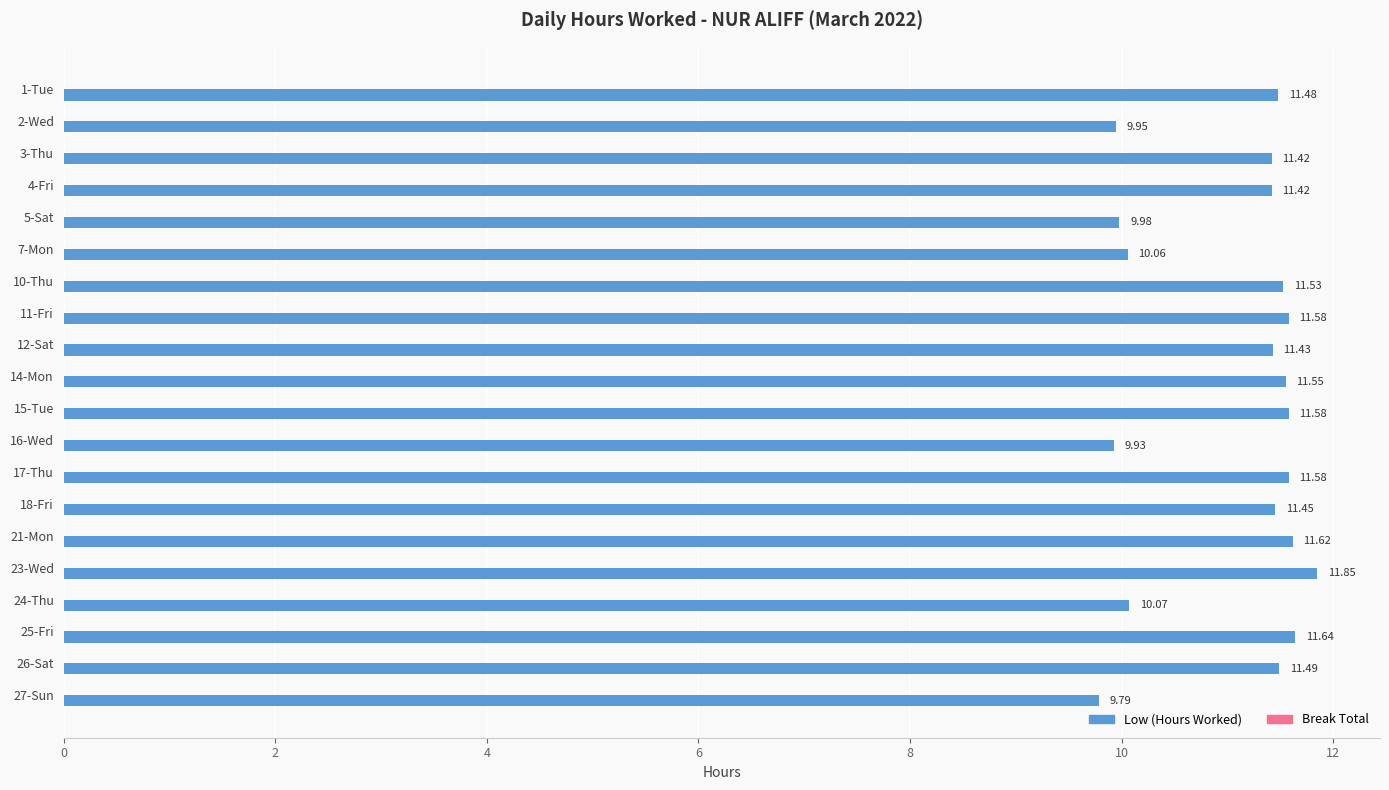

Which has a higher value, 24-Thu or 5-Sat?

24-Thu